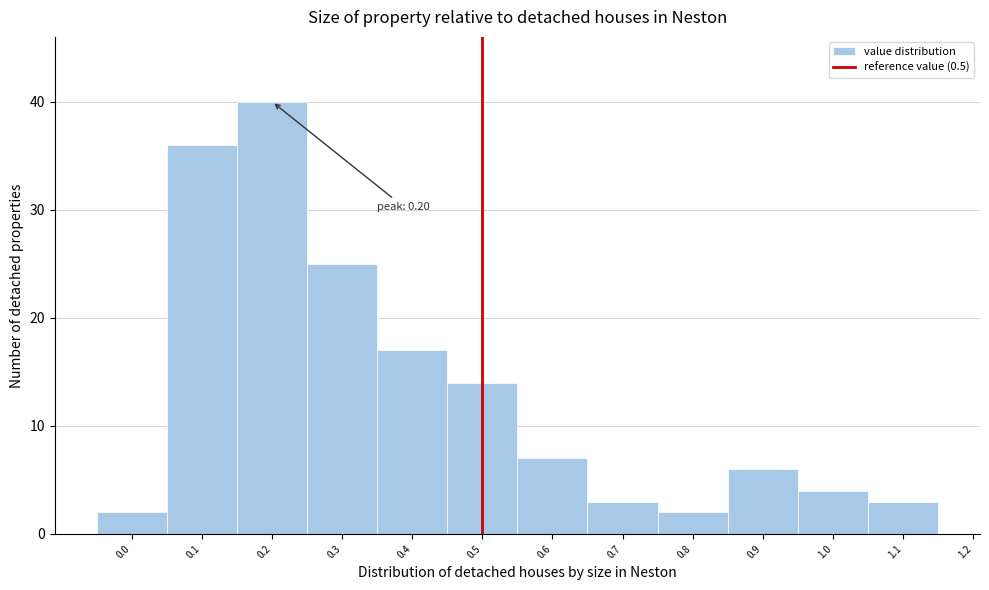

Which range on the x-axis has the tallest bar?

0.15 to 0.25